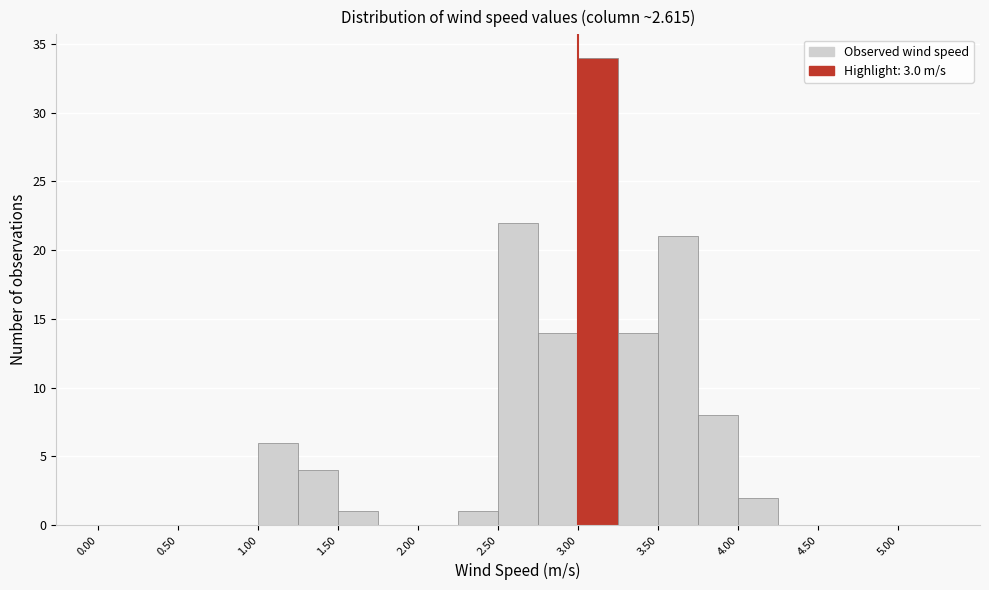

Reading left to right, list every bar in this chart as the range it spans on the x-axis followed by its height. The values are not printed on the chart, so give them approximately, as read against the axis.

0.00 to 0.25: 0
0.25 to 0.50: 0
0.50 to 0.75: 0
0.75 to 1.00: 0
1.00 to 1.25: 6
1.25 to 1.50: 4
1.50 to 1.75: 1
1.75 to 2.00: 0
2.00 to 2.25: 0
2.25 to 2.50: 1
2.50 to 2.75: 22
2.75 to 3.00: 14
3.00 to 3.25: 34
3.25 to 3.50: 14
3.50 to 3.75: 21
3.75 to 4.00: 8
4.00 to 4.25: 2
4.25 to 4.50: 0
4.50 to 4.75: 0
4.75 to 5.00: 0
5.00 to 5.25: 0